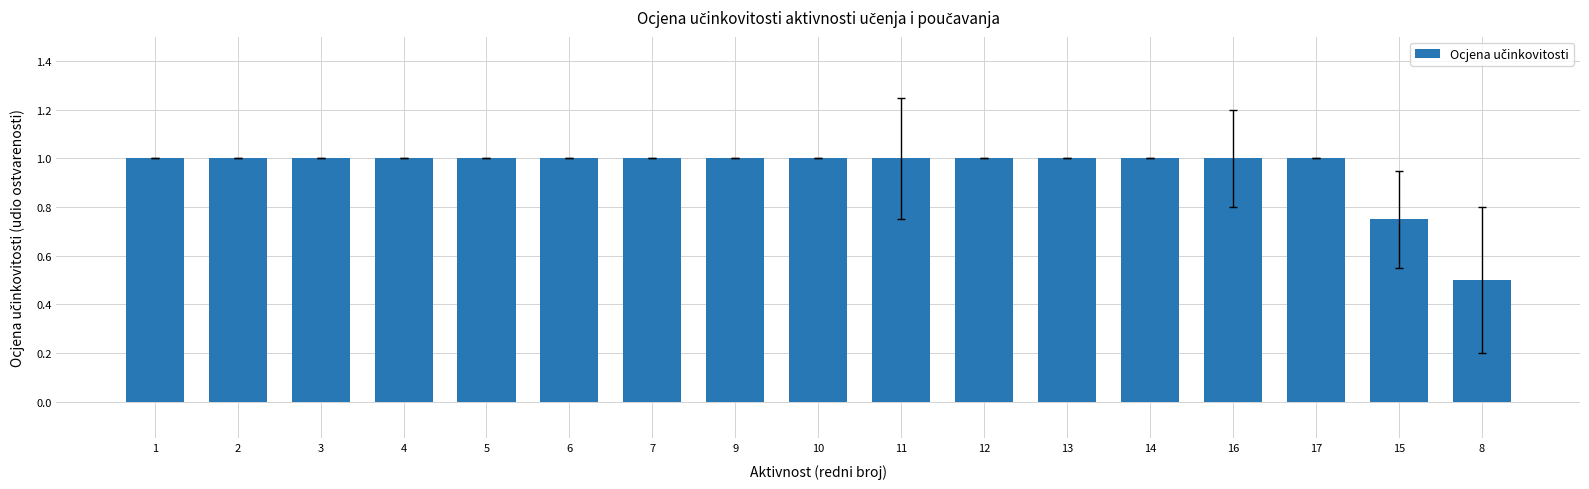

What is the average value?

1.0